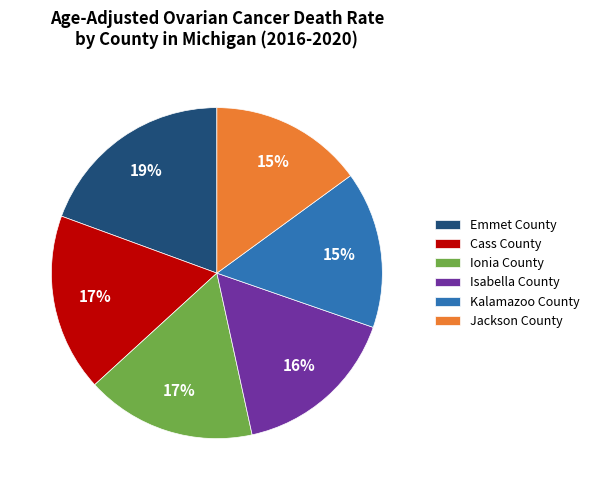

To the nearest percent, what percentage of the pie is Ionia County?

17%